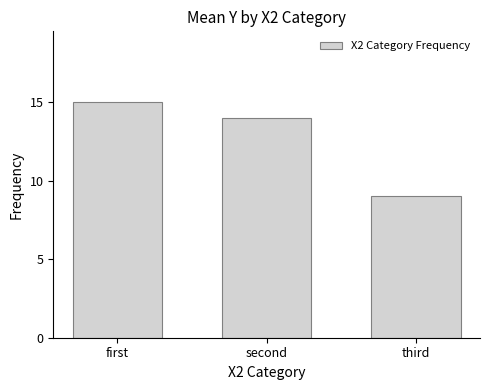

Does the chart contain stacked bars?

No